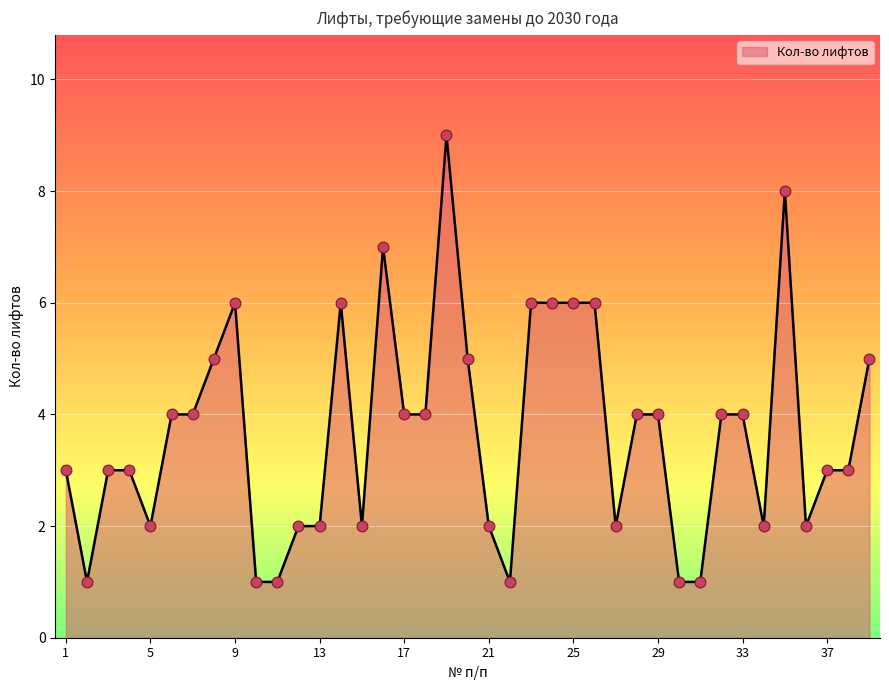

What is the maximum value shown in the chart?

9